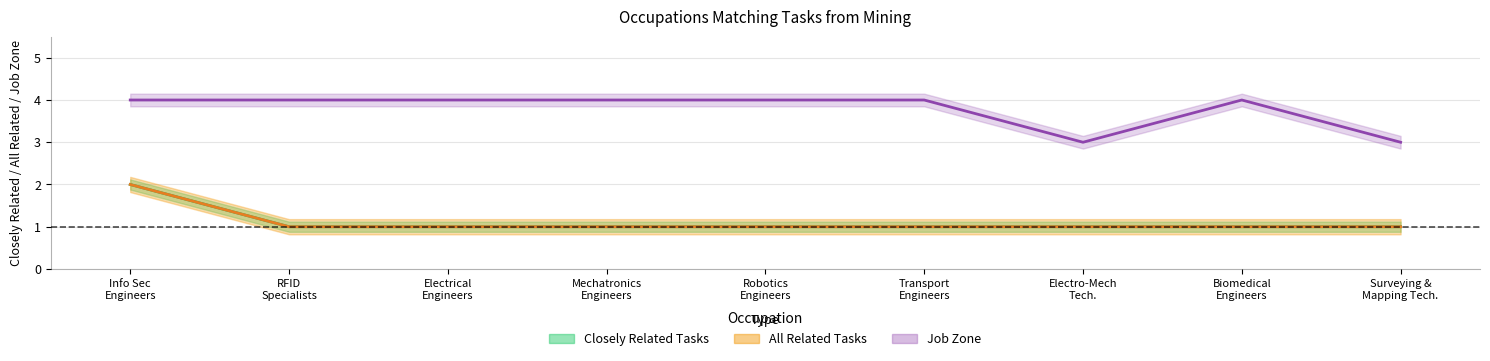

At which category is the sum across all series the highest?

Info Sec Engineers